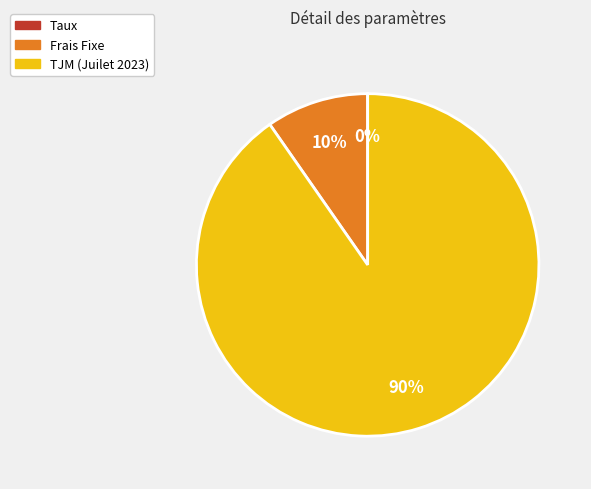

To the nearest percent, what is the difference between the largest and smallest slice percentages?

90%